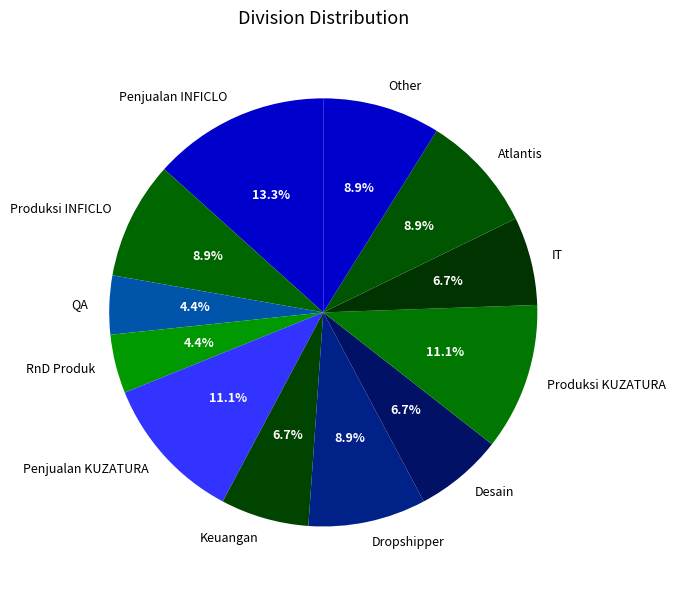

Is there a majority slice in this chart?

No